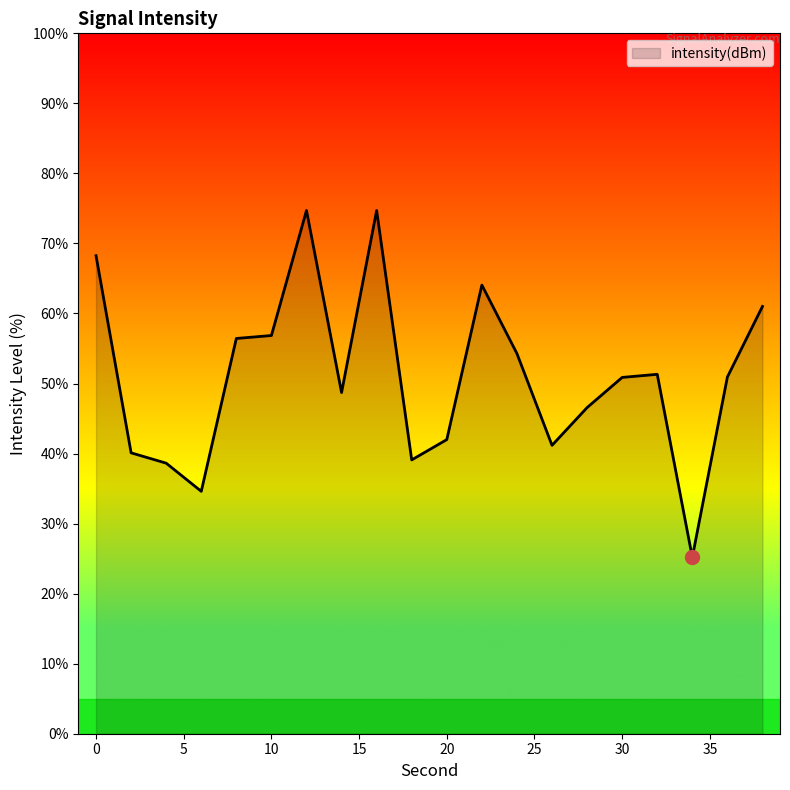

What is the difference between the maximum and minimum values?

49.5